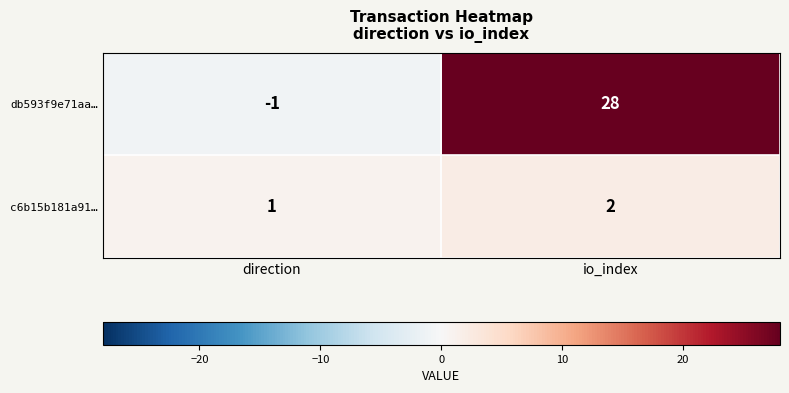

Reading left to right, extract all data points from this chart.

db593f9e71aa…: -1	28
c6b15b181a91…: 1	2